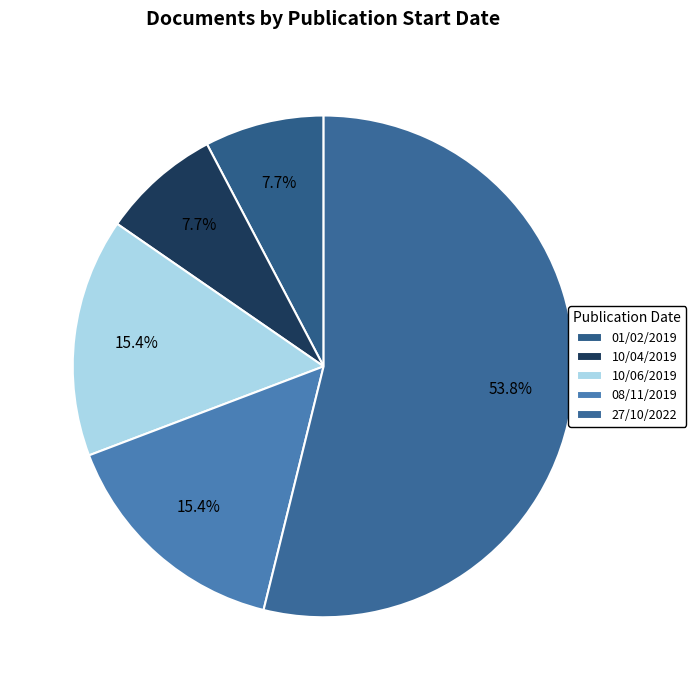

What is the smallest slice in the pie chart?

01/02/2019